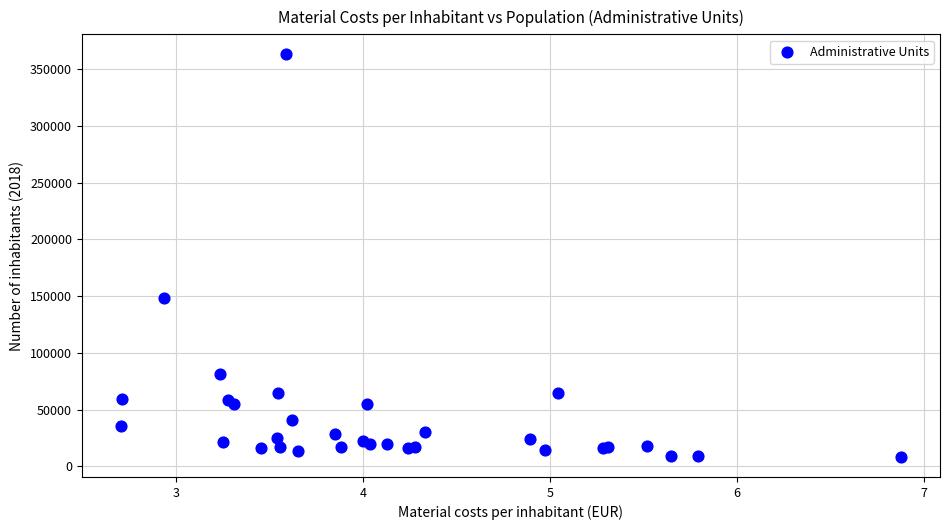

What Y value in the scatter plot is closest to 185756?

148215